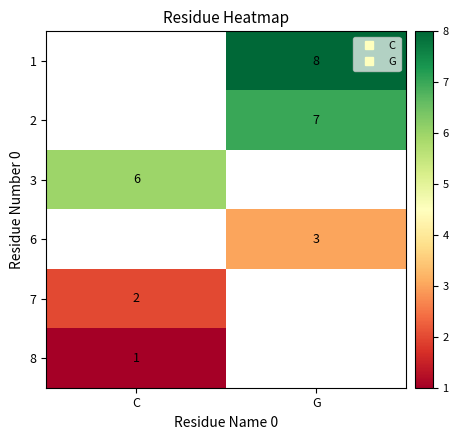

Which has a higher value, C or G?

G